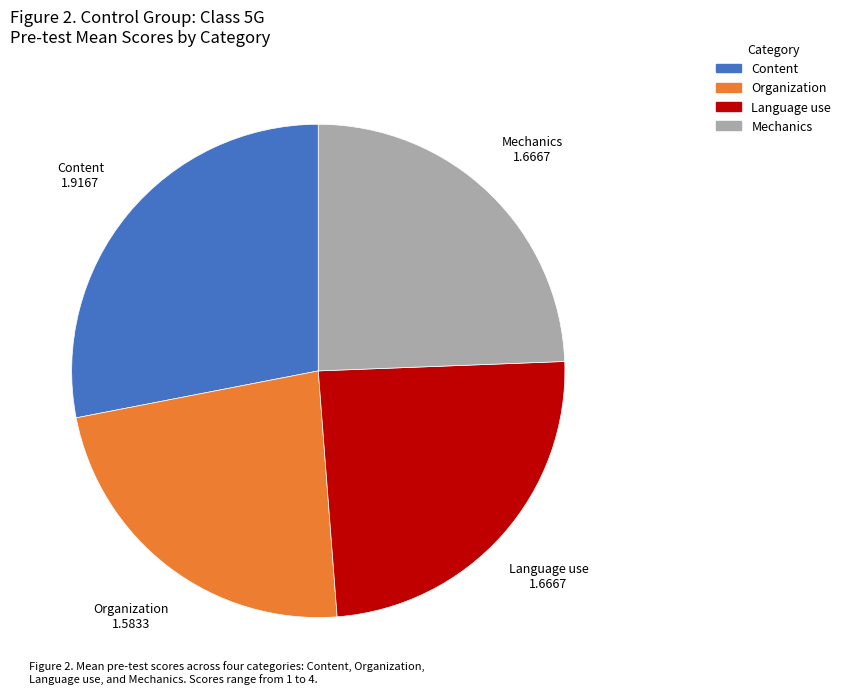

Does any single category account for the majority?

No